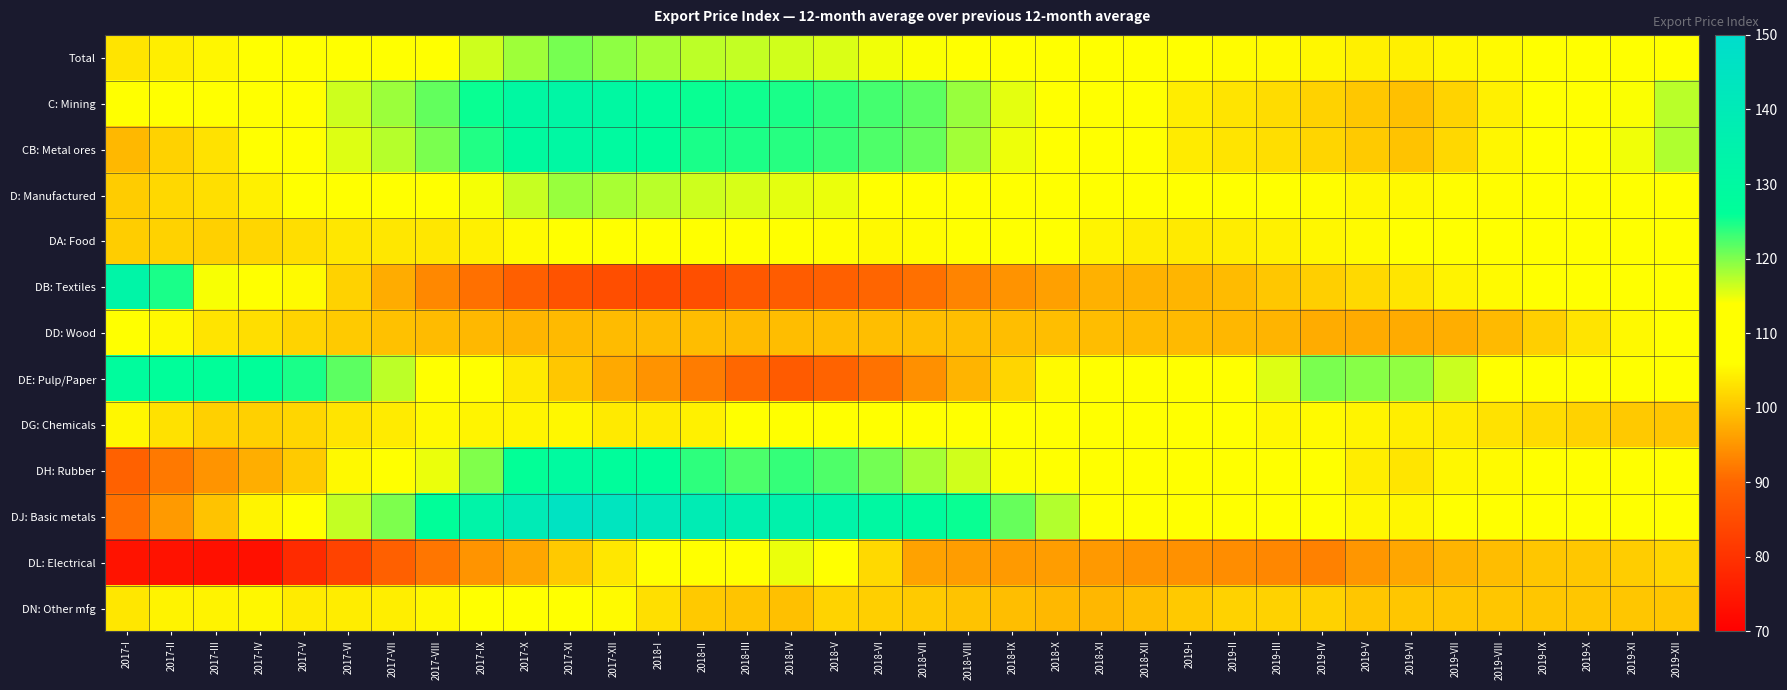

Rank the series at 2017-III from highest to lowest value.

DE: Pulp/Paper, DB: Textiles, C: Mining, Total, DN: Other mfg, DD: Wood, CB: Metal ores, D: Manufactured, DA: Food, DG: Chemicals, DJ: Basic metals, DH: Rubber, DL: Electrical